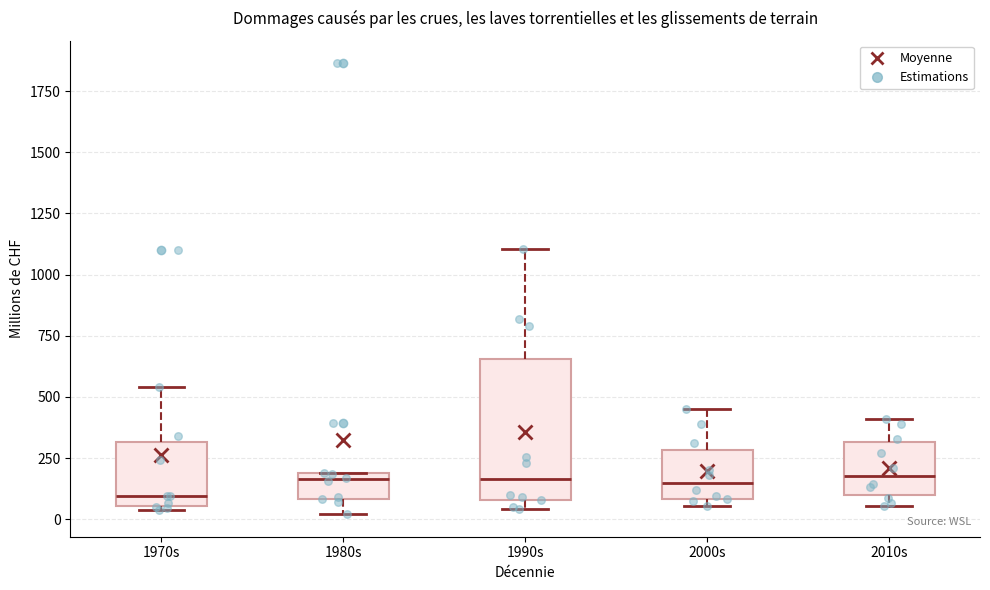

Where is the upper edge of the box for 1980s on the y-axis? The values are not printed on the chart, so give them approximately, as read against the axis.

200